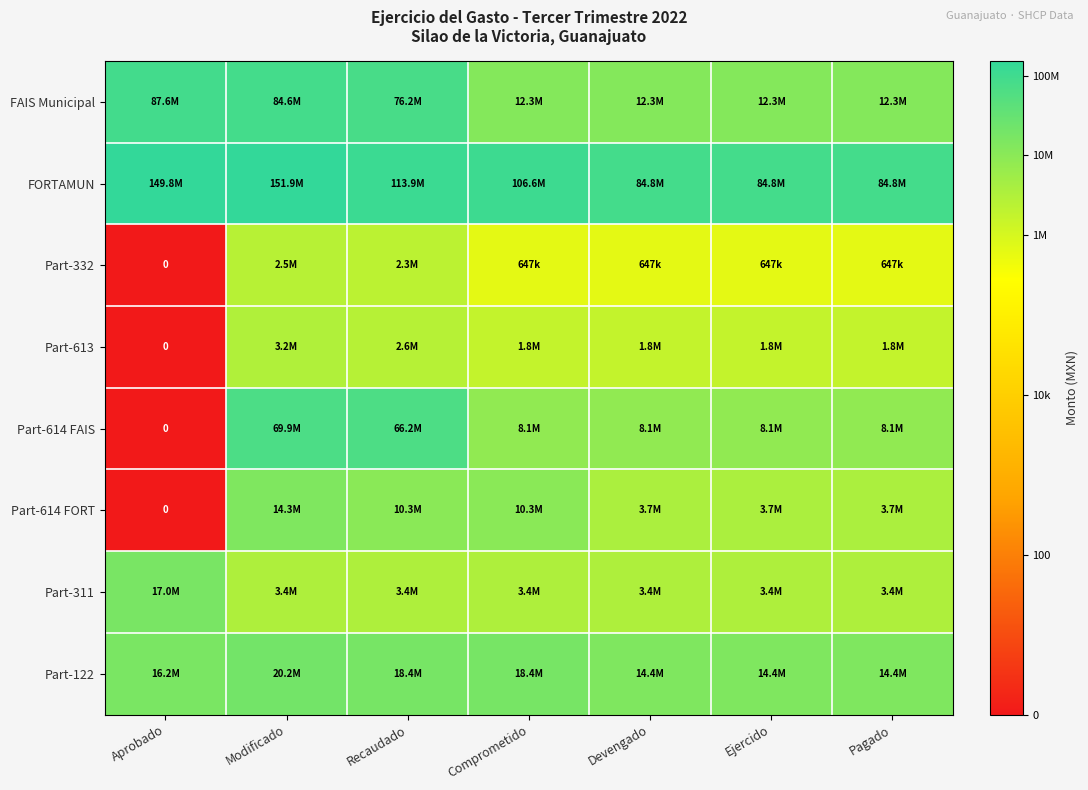

True or false: FAIS Municipal has a value of 2.8 at Pagado.

False